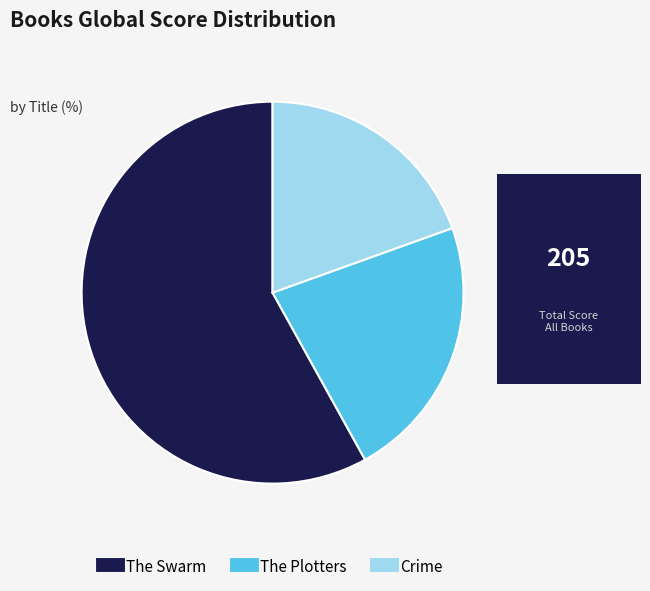

Between Crime and The Plotters, which is larger?

The Plotters